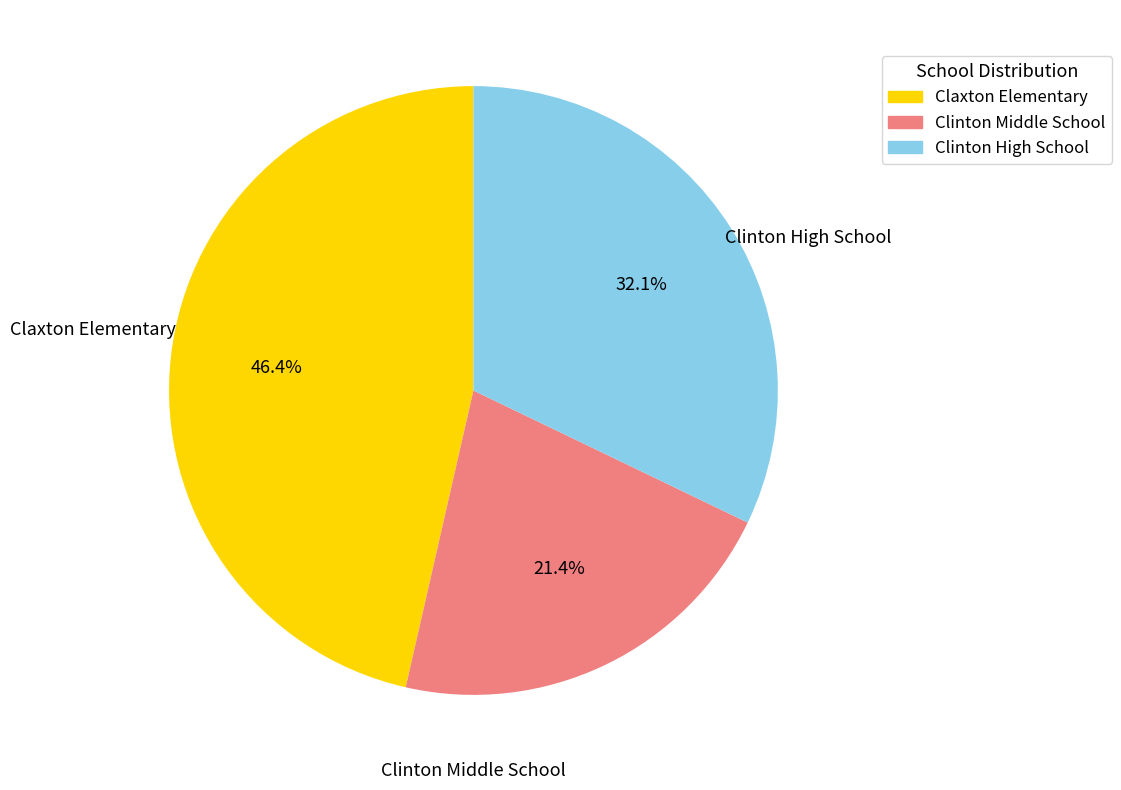

Rank the categories by value from highest to lowest.

Claxton Elementary, Clinton High School, Clinton Middle School